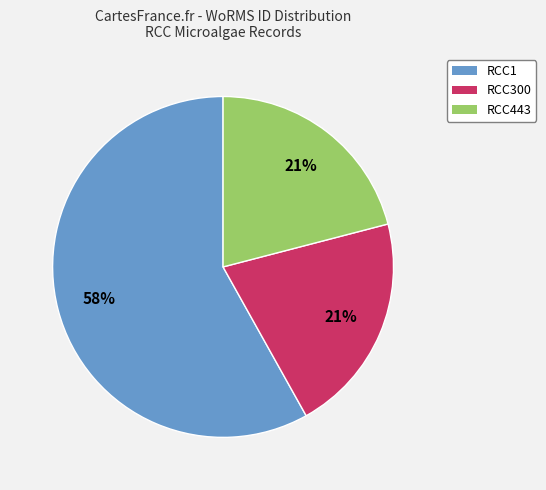

Combined, do RCC1 and RCC443 account for over 50%?

Yes